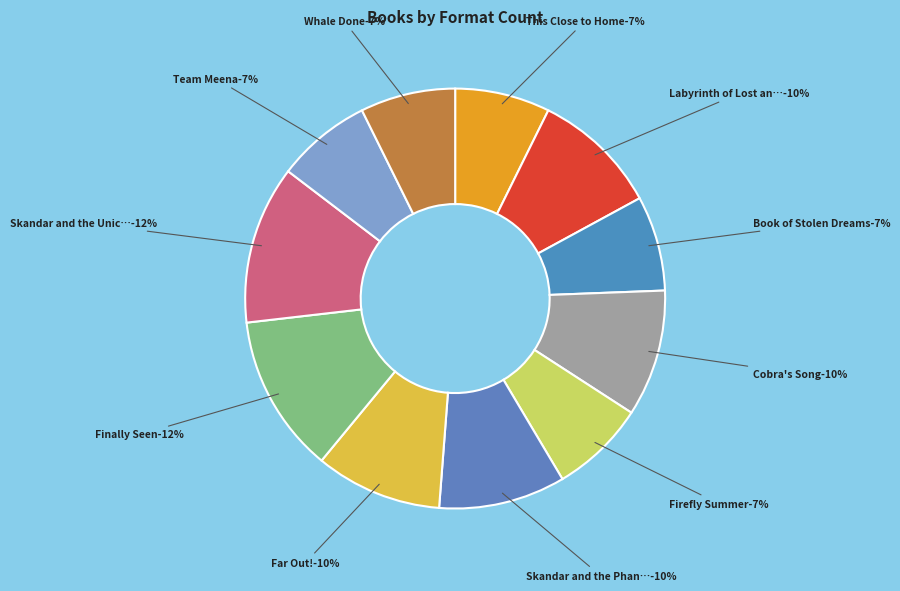

What percentage is the Team Meena slice, to the nearest percent?

7%